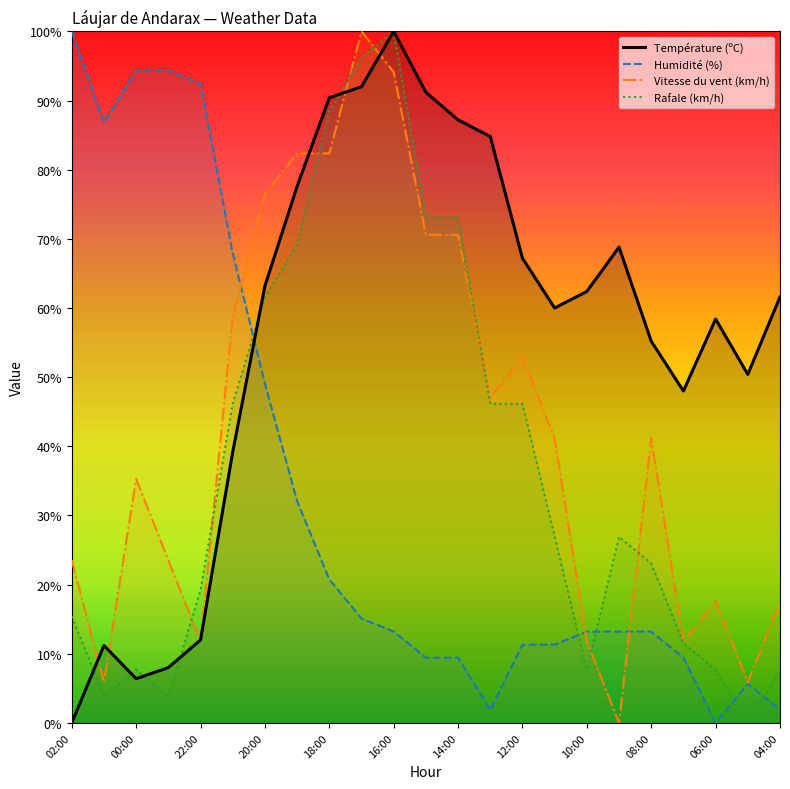

At which label does Vitesse du vent (km/h) reach its peak?

17:00